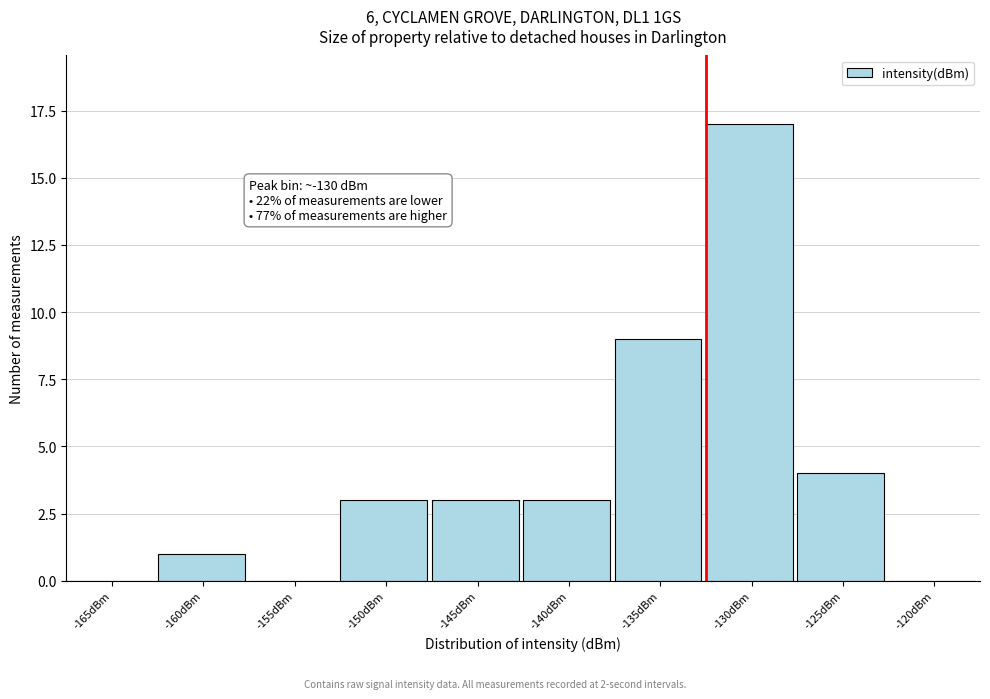

Reading left to right, transcribe all the data shown in this chart.

-165dBm=0	-160dBm=1	-155dBm=0	-150dBm=3	-145dBm=3	-140dBm=3	-135dBm=9	-130dBm=17	-125dBm=4	-120dBm=0